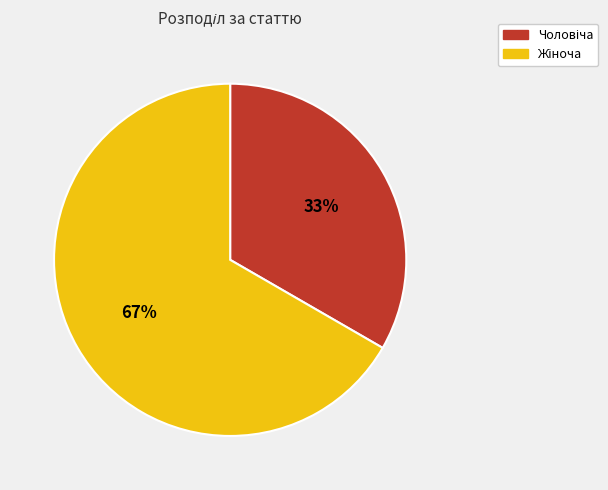

Does any single category account for the majority?

Yes